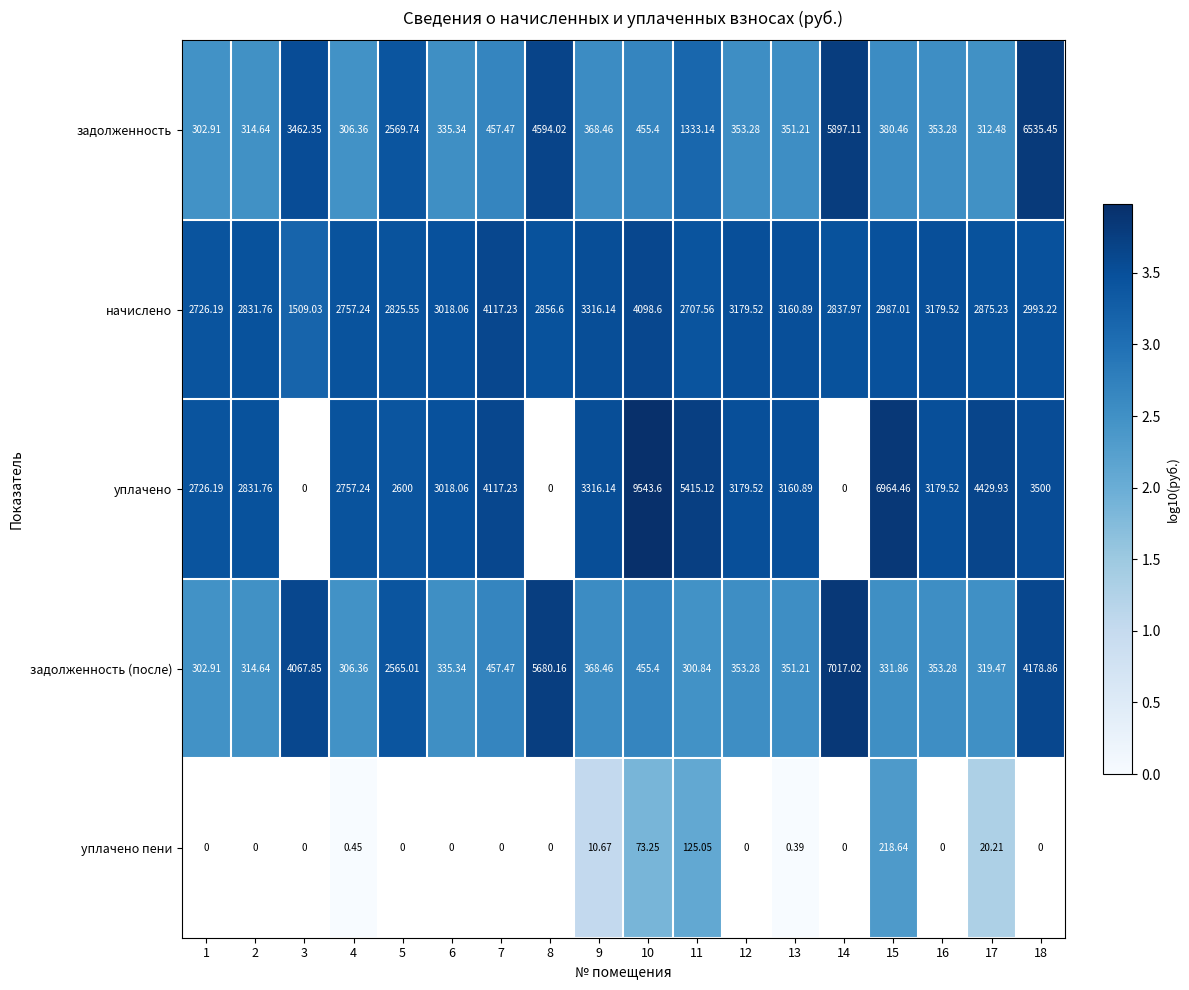

At how many categories does at least one series exceed 3?

18